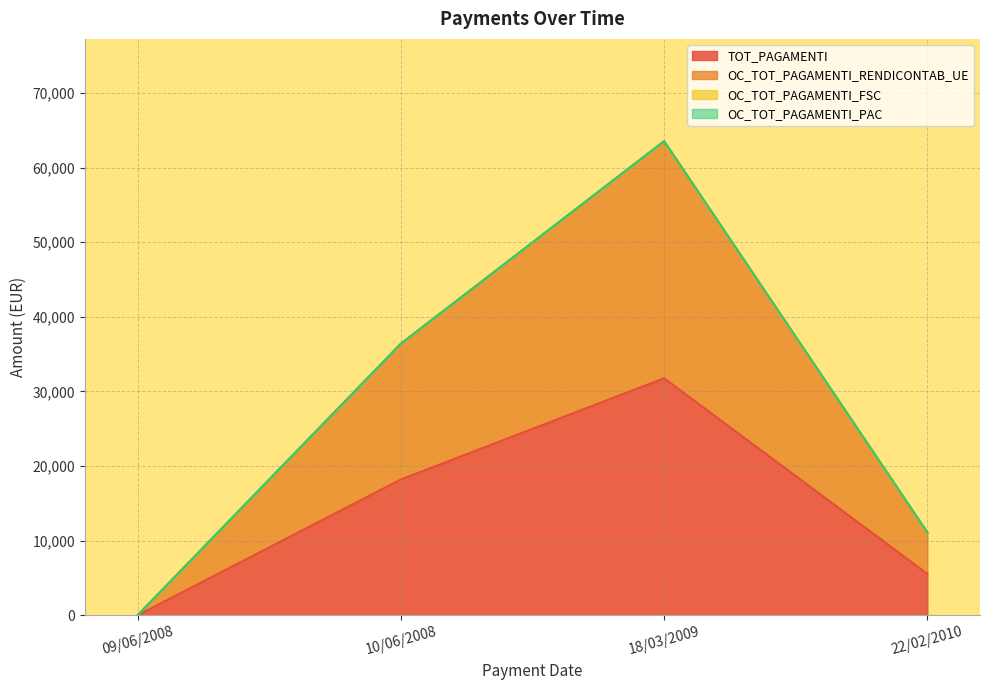

At which label is TOT_PAGAMENTI closest to 15884?

10/06/2008